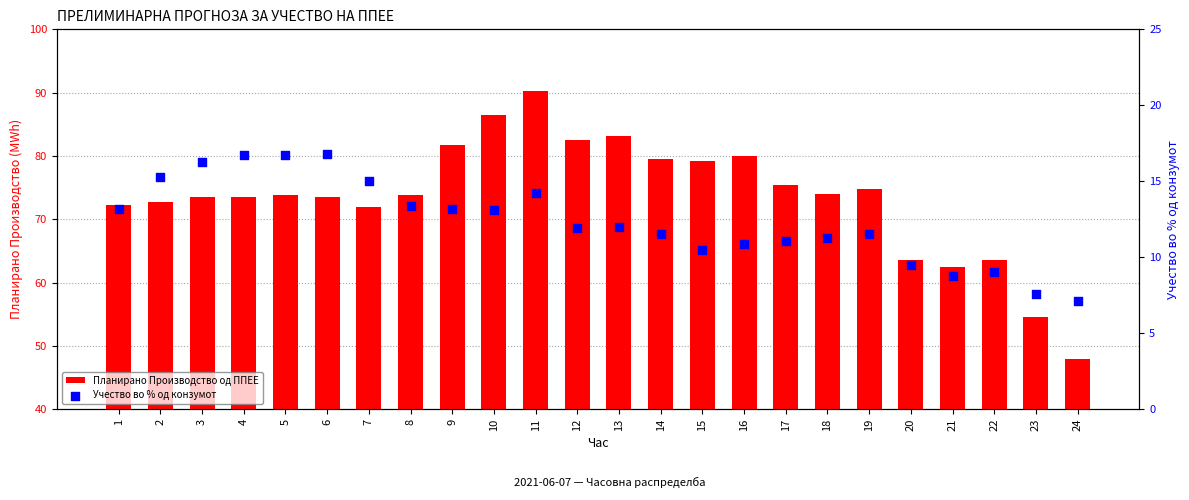

Is the value of Учество во % од конзумот at 3 greater than the value of Планирано Производство од ППЕЕ at 11?

No